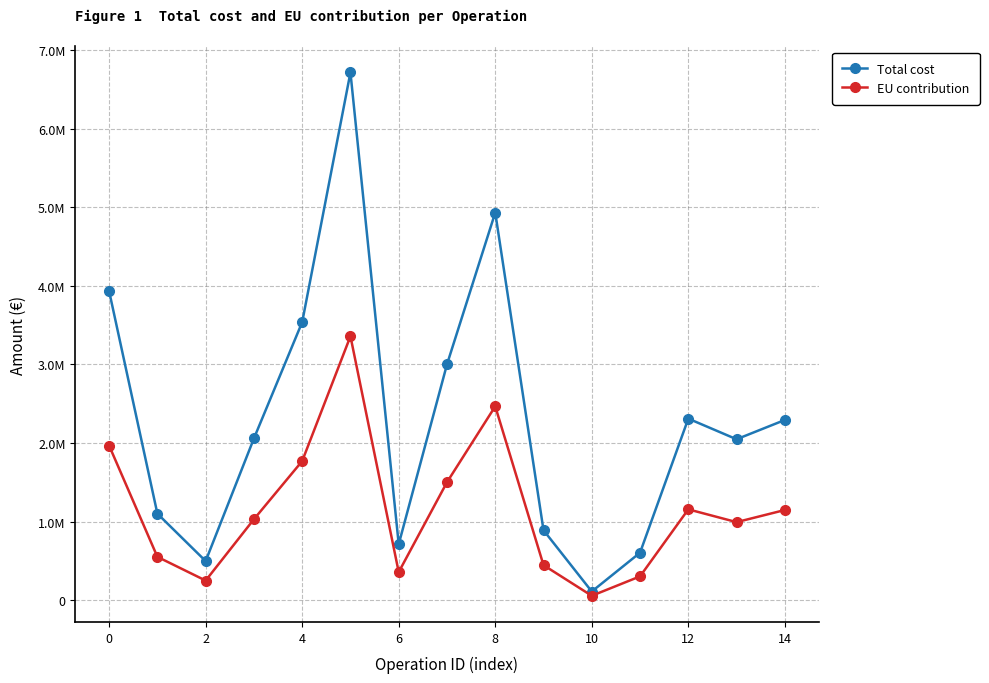

What is the highest value of the Total cost series?

6717200.0